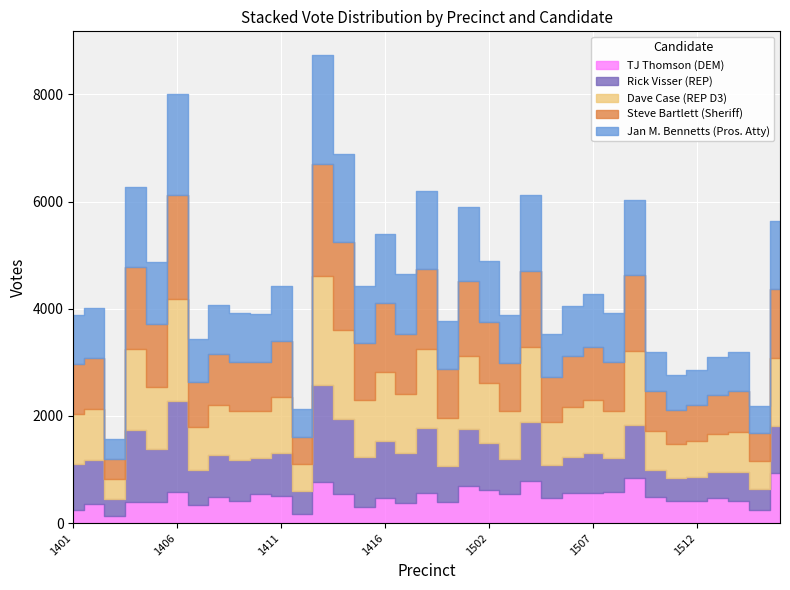

What is the difference between the second highest and second lowest values in the Rick Visser (REP) series?

1291